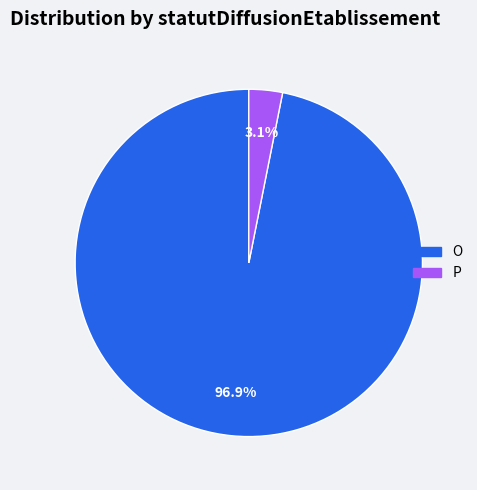

Which has a higher value, P or O?

O